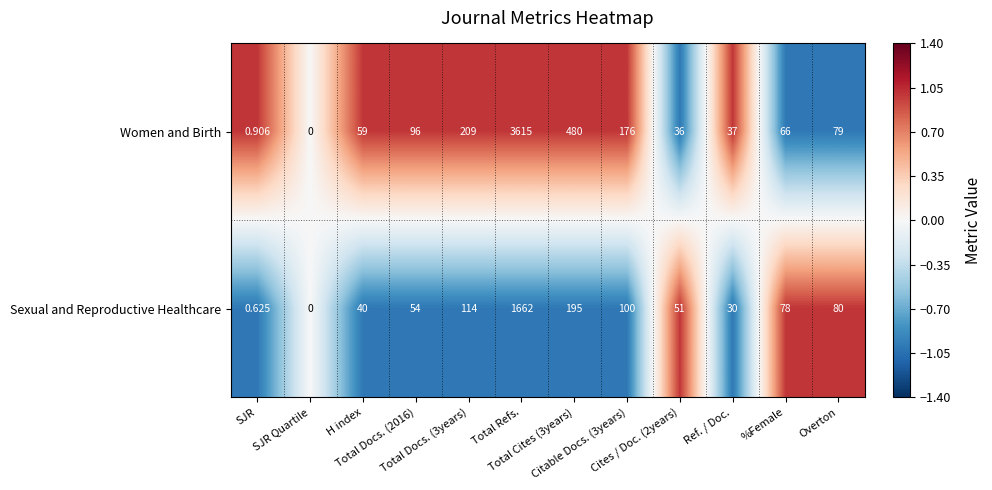

Rank the series by their maximum value, from highest to lowest.

Women and Birth, Sexual and Reproductive Healthcare